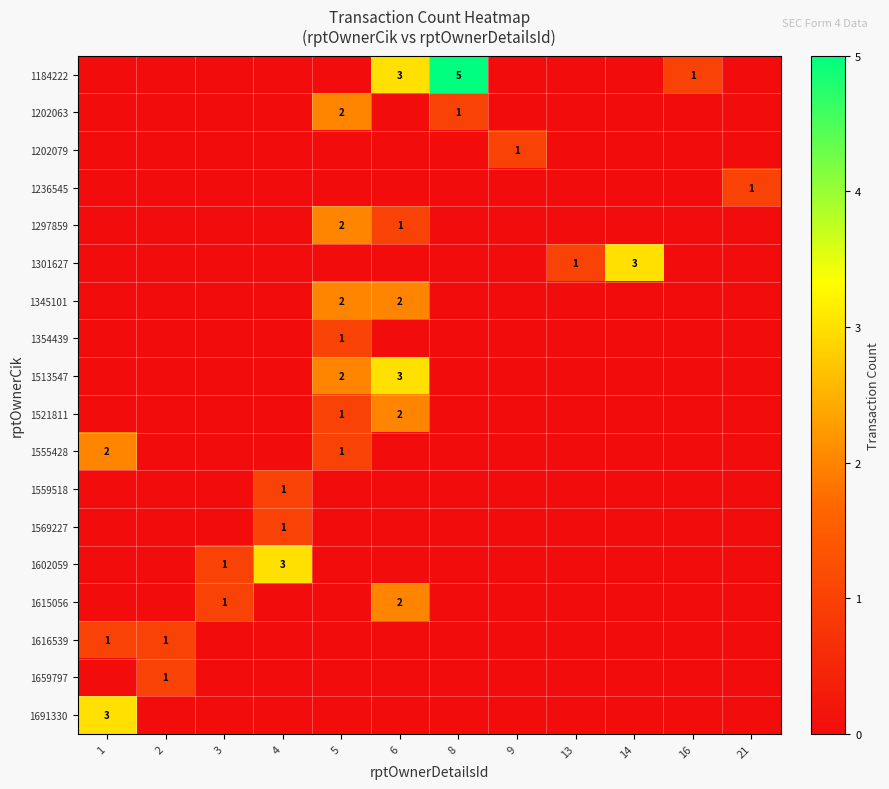

Which series has the widest spread of values?

row_0